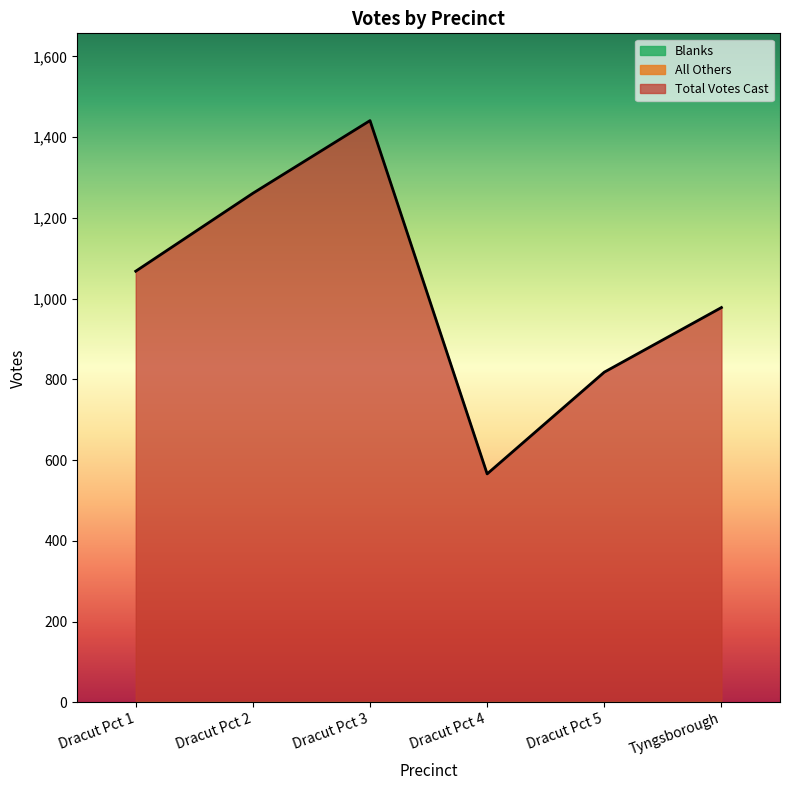

True or false: Blanks and All Others intersect in this chart.

False